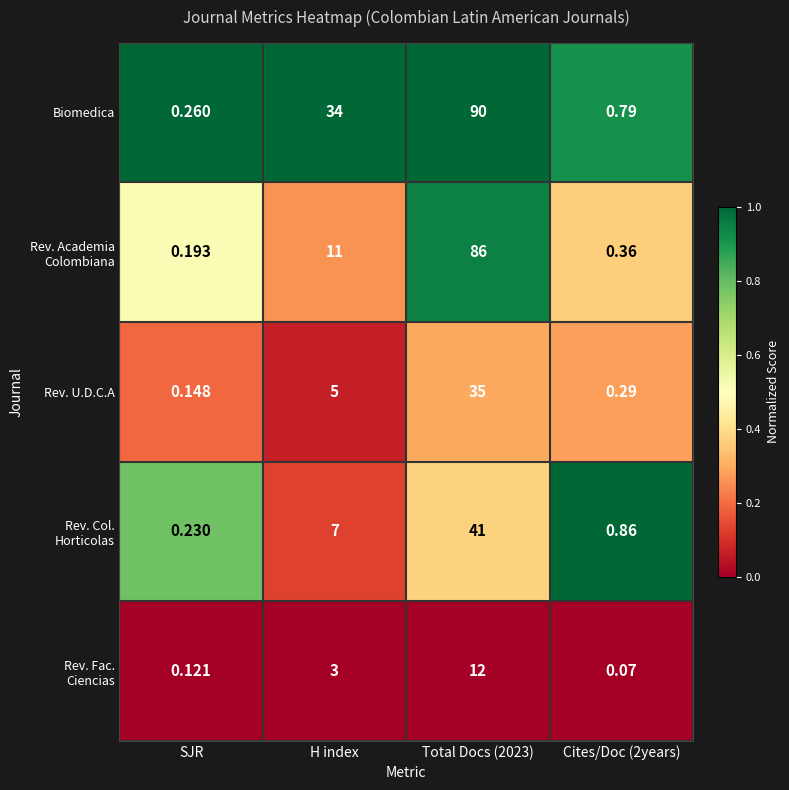

At which label does Rev. U.D.C.A reach its minimum?

SJR